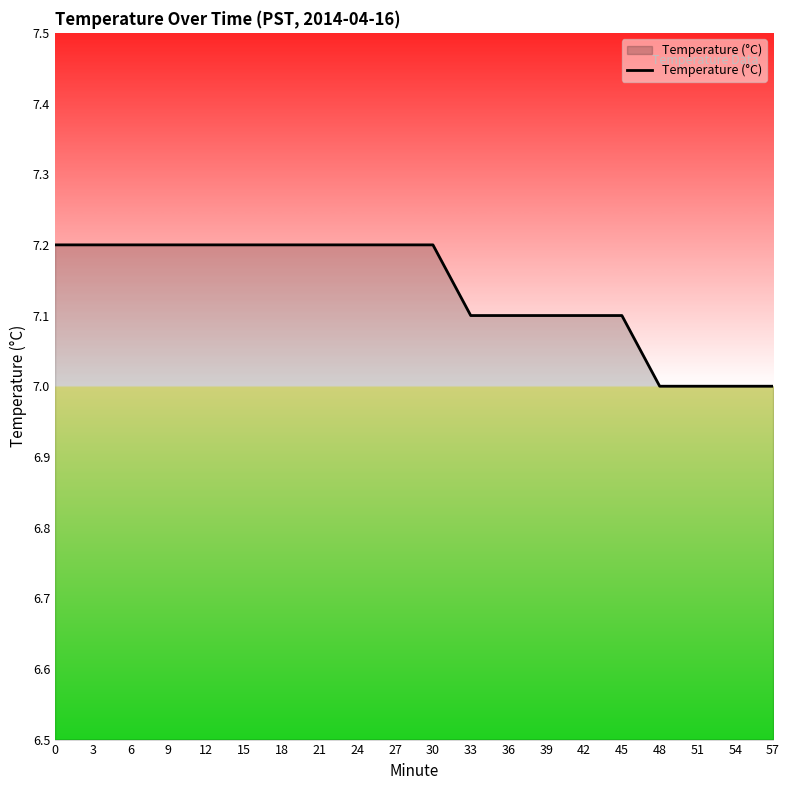

The chart shows a value of 7.2 at 24. True or false?

True